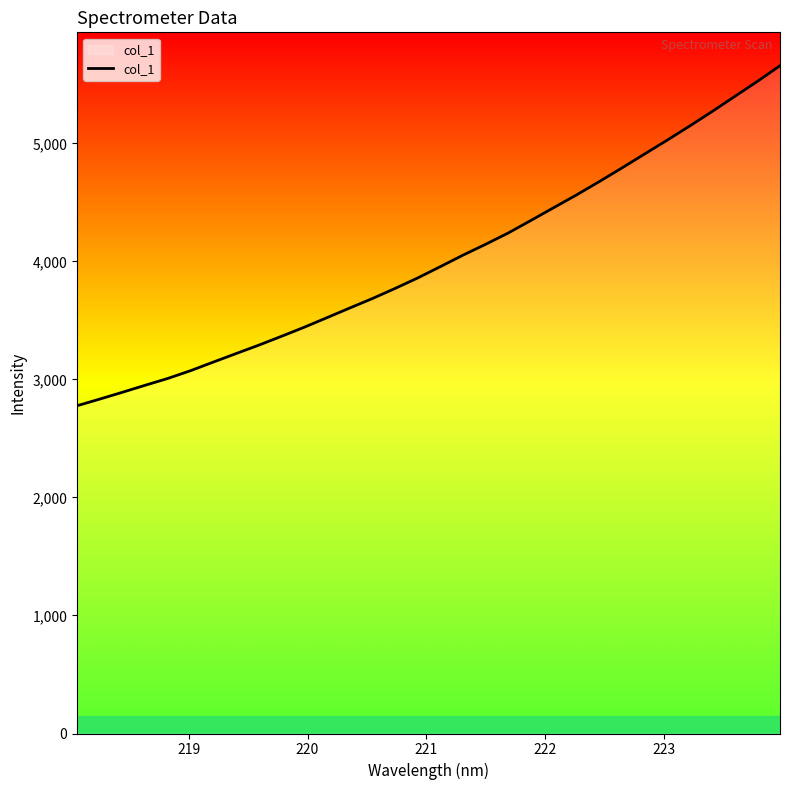

Does the chart display data point markers on the line(s)?

No